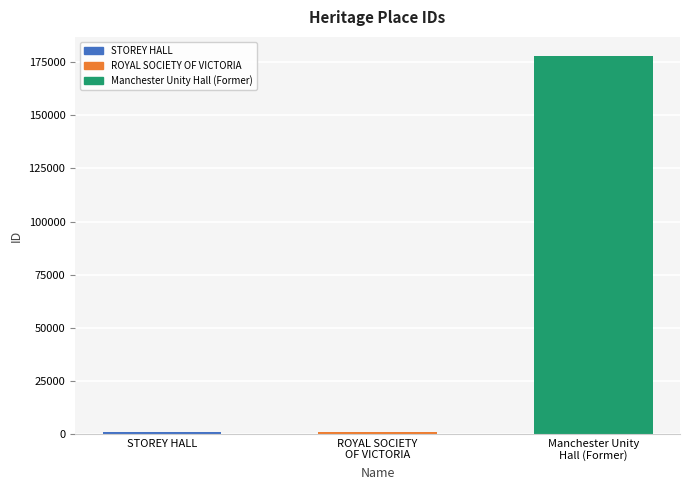

What is the label of the 3rd bar from the left?

Manchester Unity
Hall (Former)